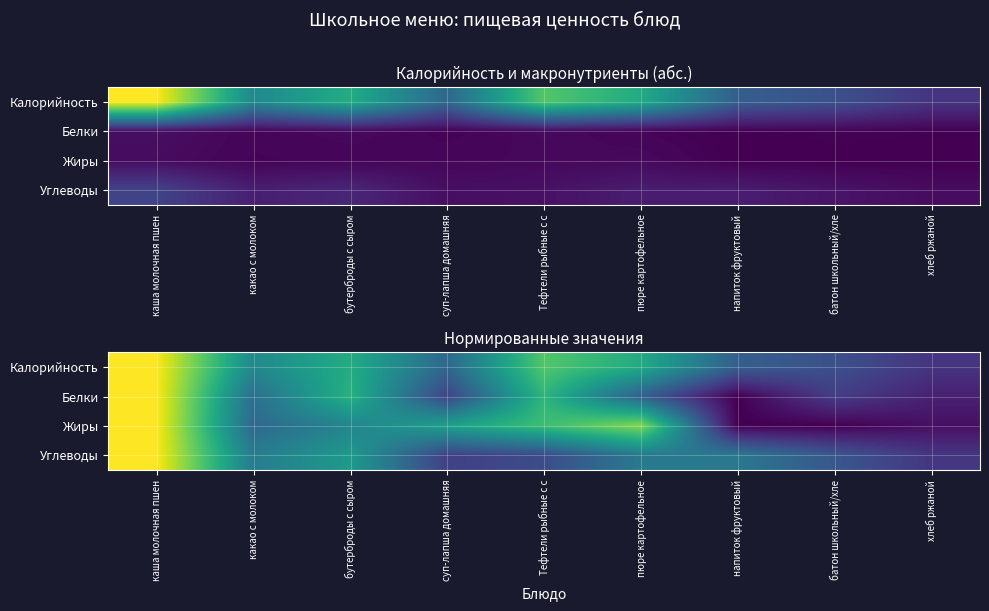

List the series in order of their peak value, highest first.

Калорийность, Углеводы, Белки, Жиры